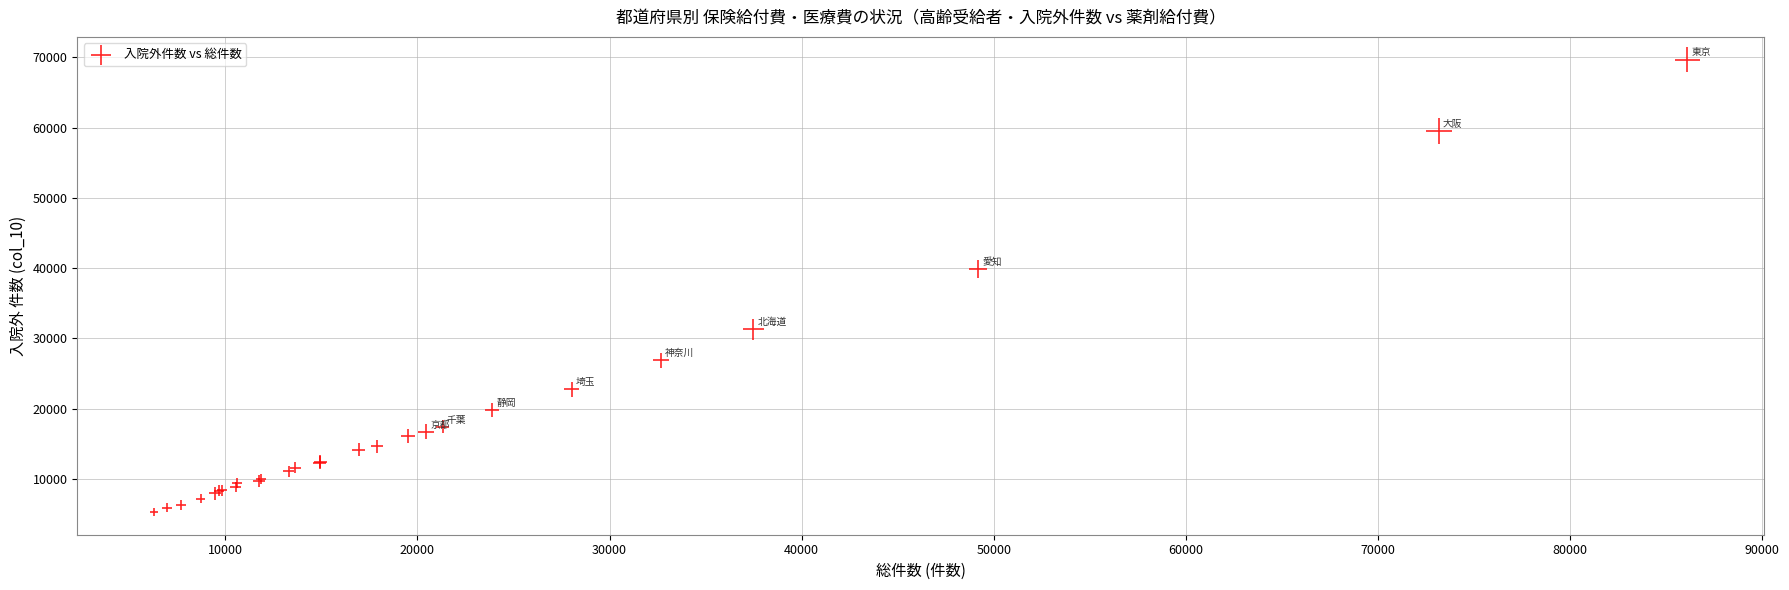

What Y value in the scatter plot is closest to 37472?

39863